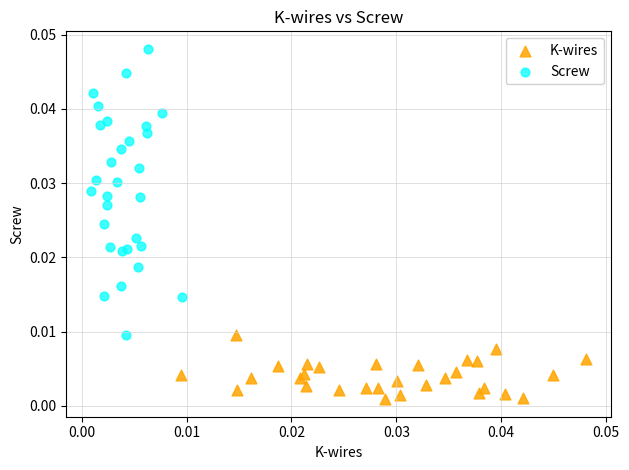

Which series reaches the maximum Y coordinate?

Screw